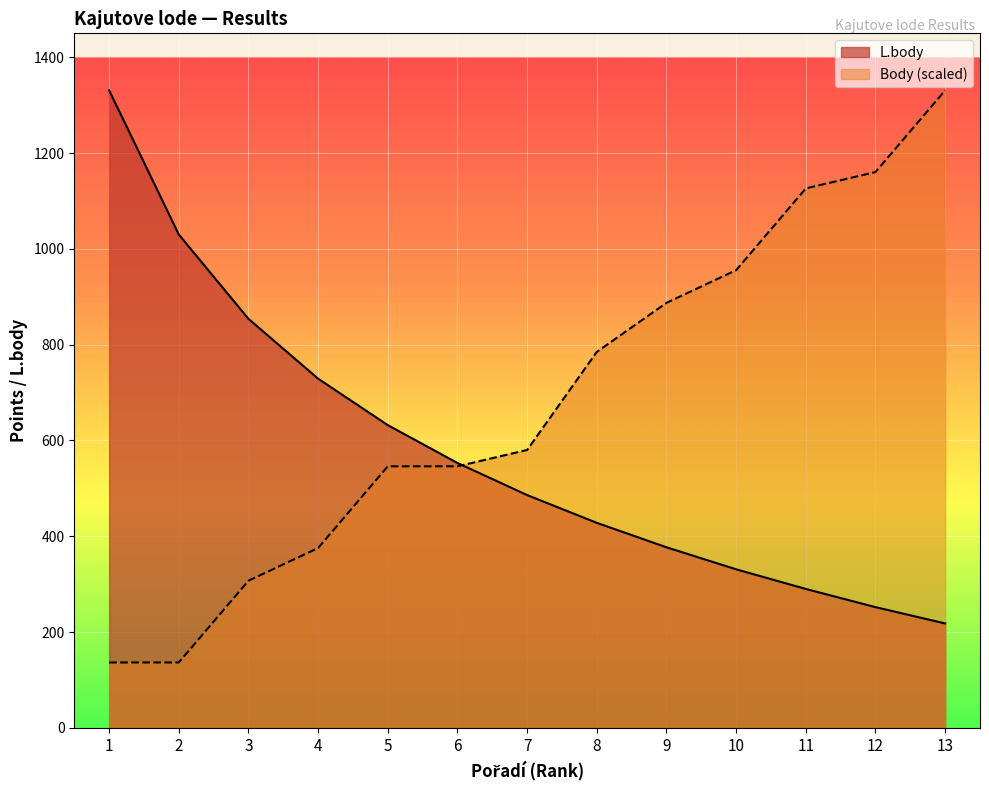

True or false: L.body has more than 2 points higher than both neighbors.

False